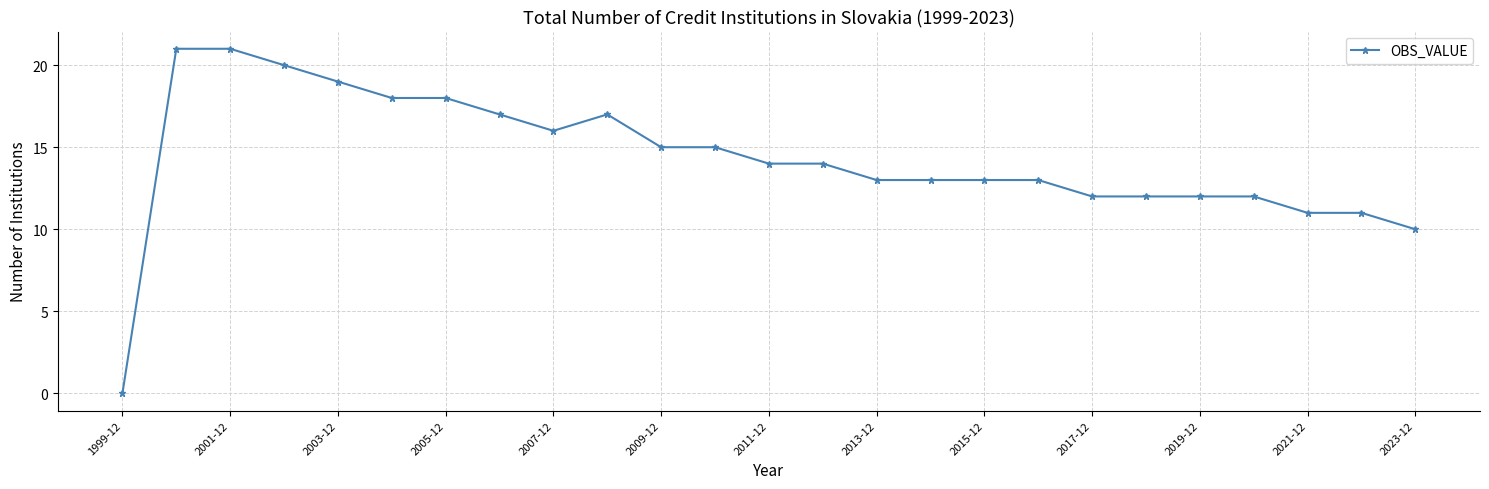

What is the difference between the maximum and second lowest values?

11